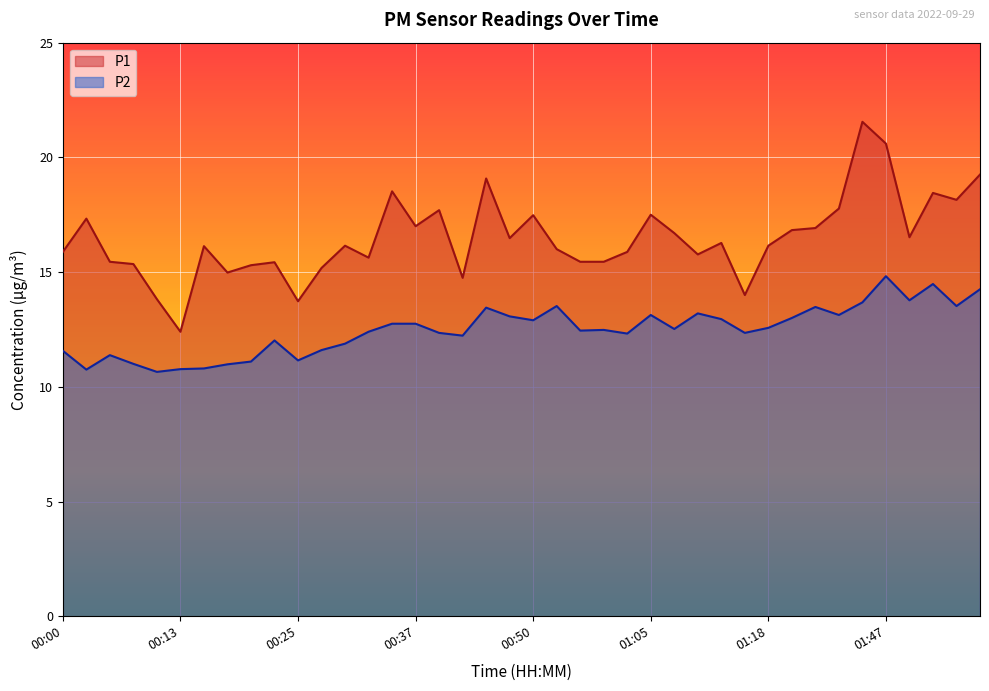

Which category has the lowest value in the P2 series?

00:10